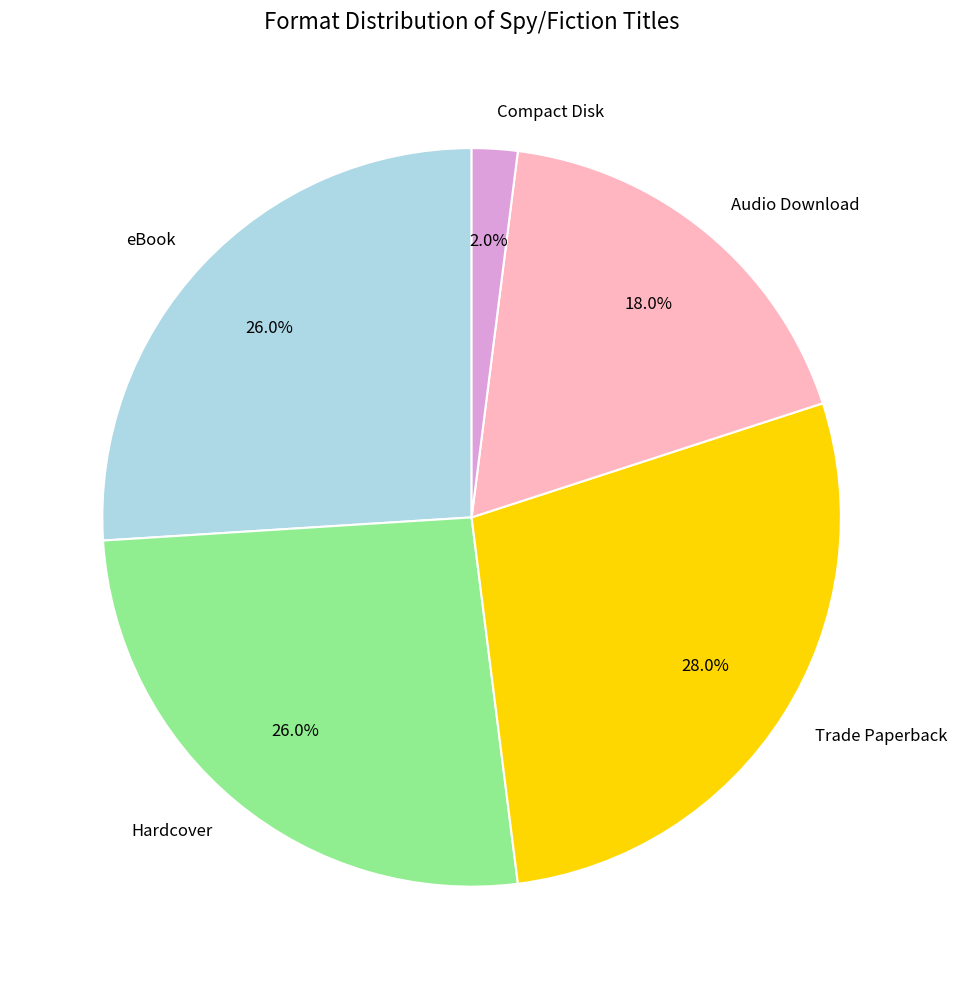

Between Audio Download and Compact Disk, which is larger?

Audio Download